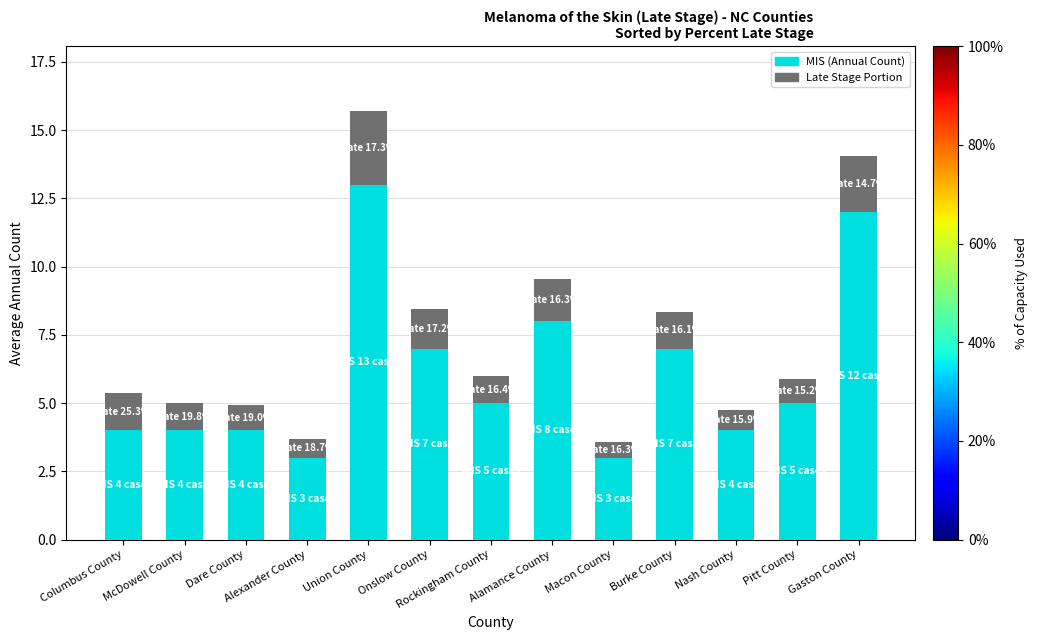

Are the bars horizontal?

No